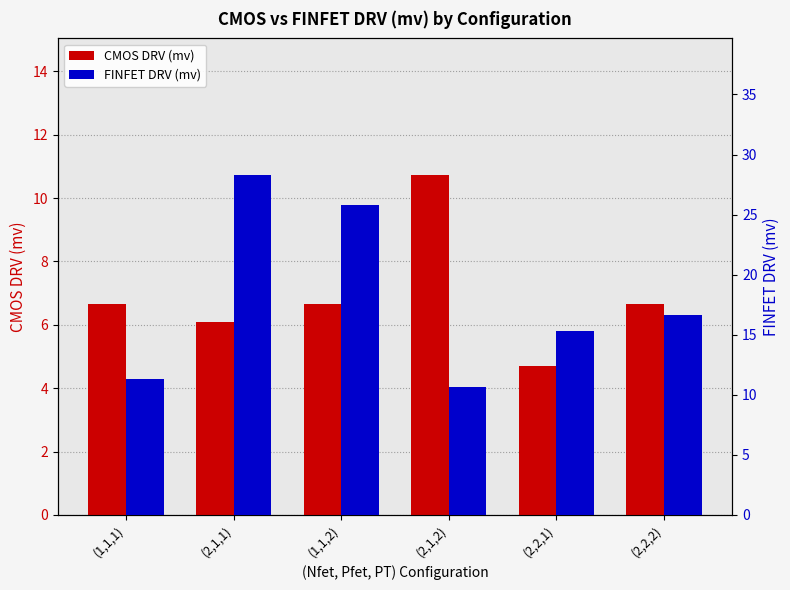

How many bars are there in total?

12